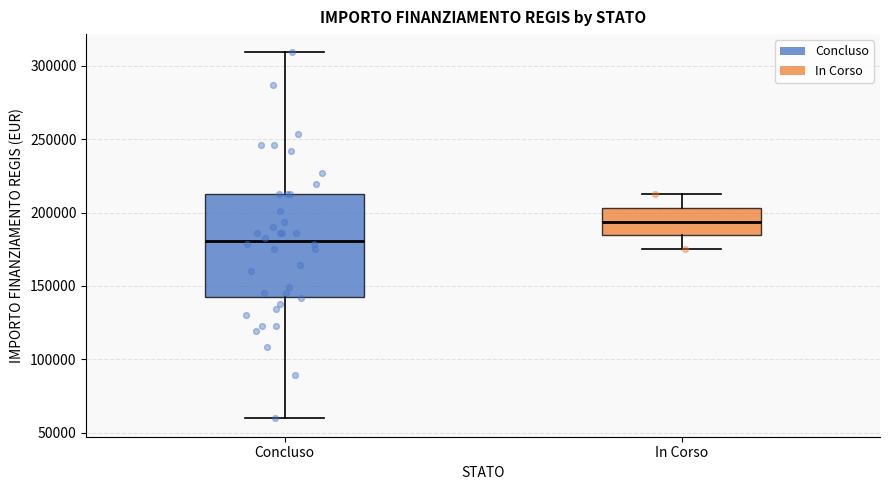

Where does the lower whisker of the box for In Corso end on the y-axis? The values are not printed on the chart, so give them approximately, as read against the axis.

175000